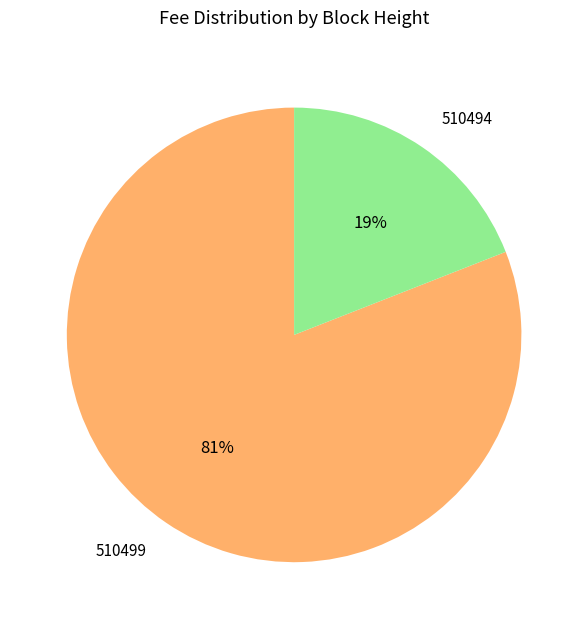

How many slices are in this pie chart?

2